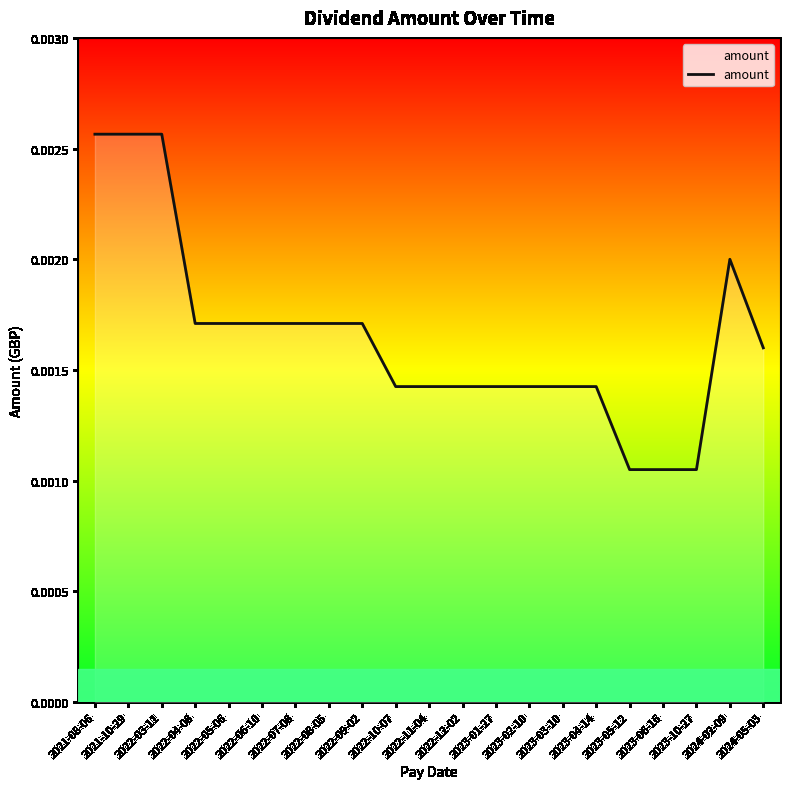

Between 2022-07-08 and 2022-12-02, which is larger?

2022-07-08